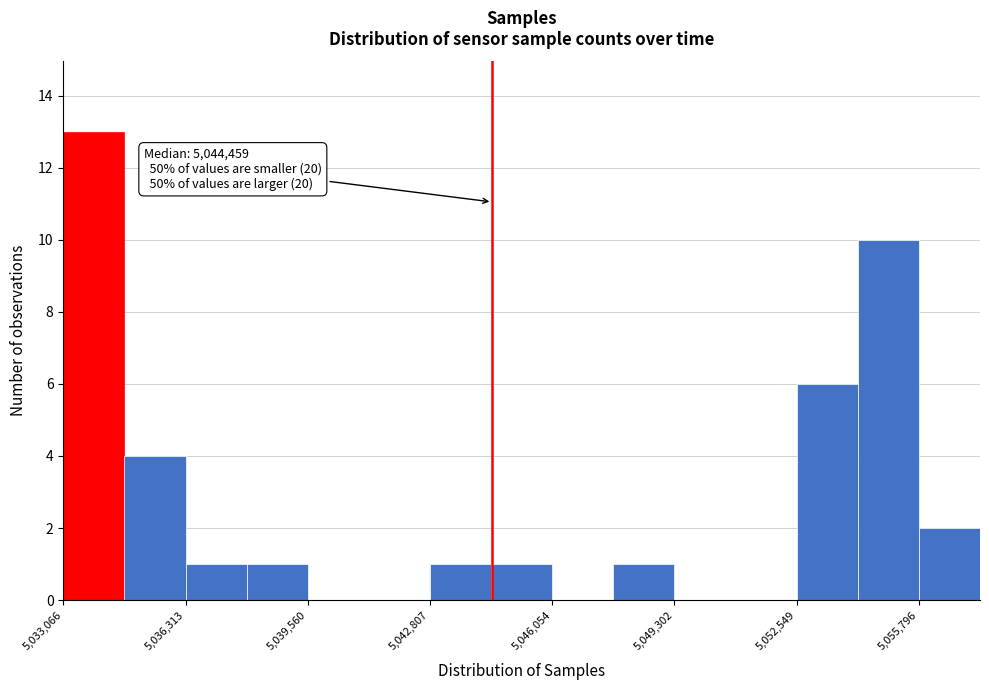

Read against the x-axis, roughly where is the centre of the tallest bar?

5034000